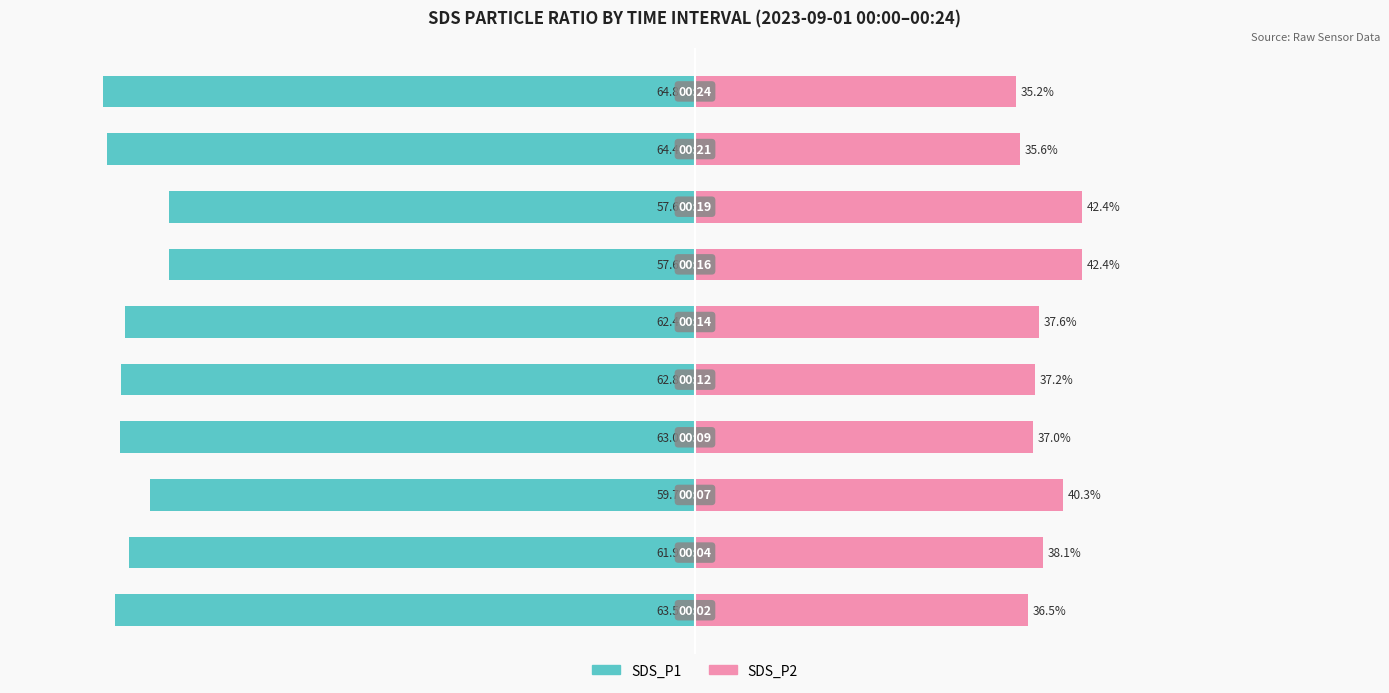

Which series has the largest range (max minus min)?

SDS_P1